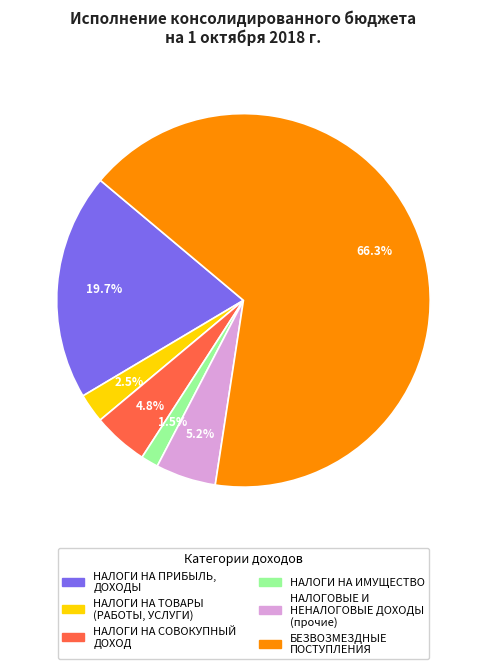

What percentage is the БЕЗВОЗМЕЗДНЫЕ ПОСТУПЛЕНИЯ slice, to the nearest percent?

66%